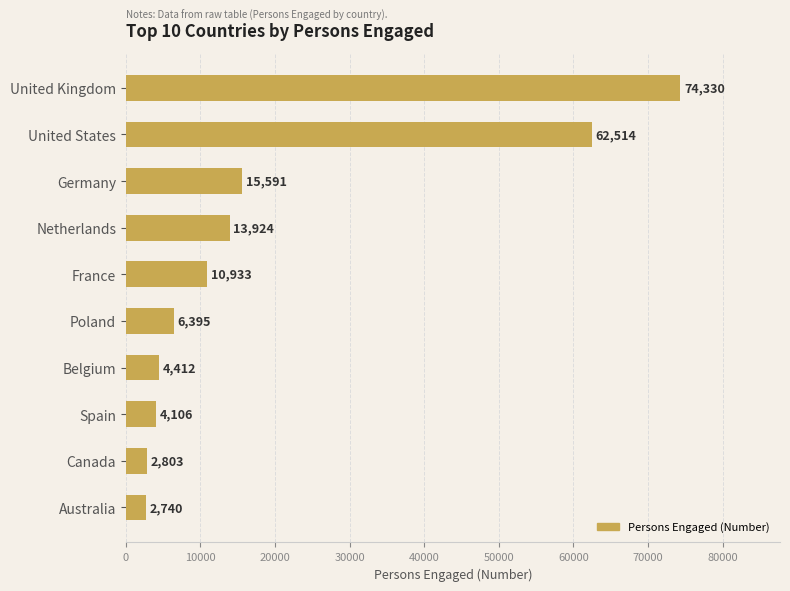

Reading top to bottom, list all the values displayed in this chart.

74330	62514	15591	13924	10933	6395	4412	4106	2803	2740